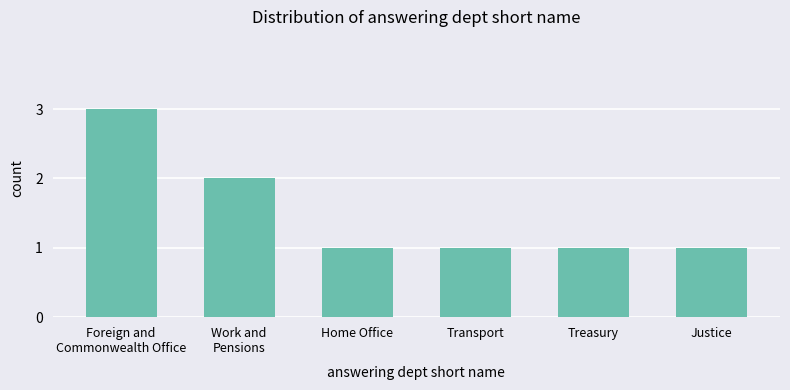

What is the maximum value shown in the chart?

3